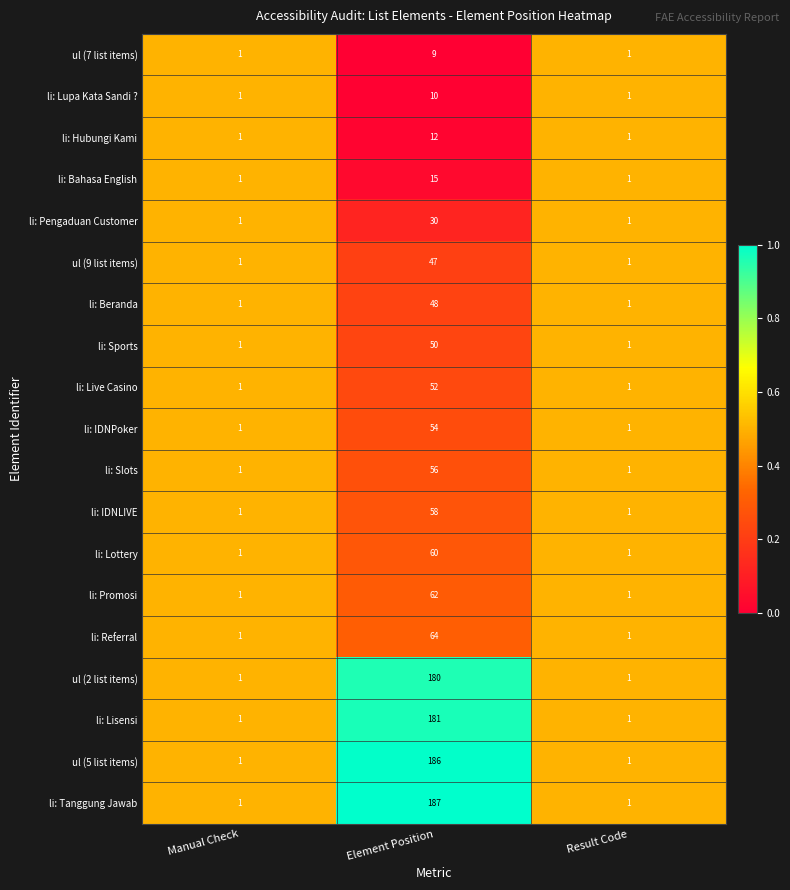

How many distinct data groups are displayed?

19